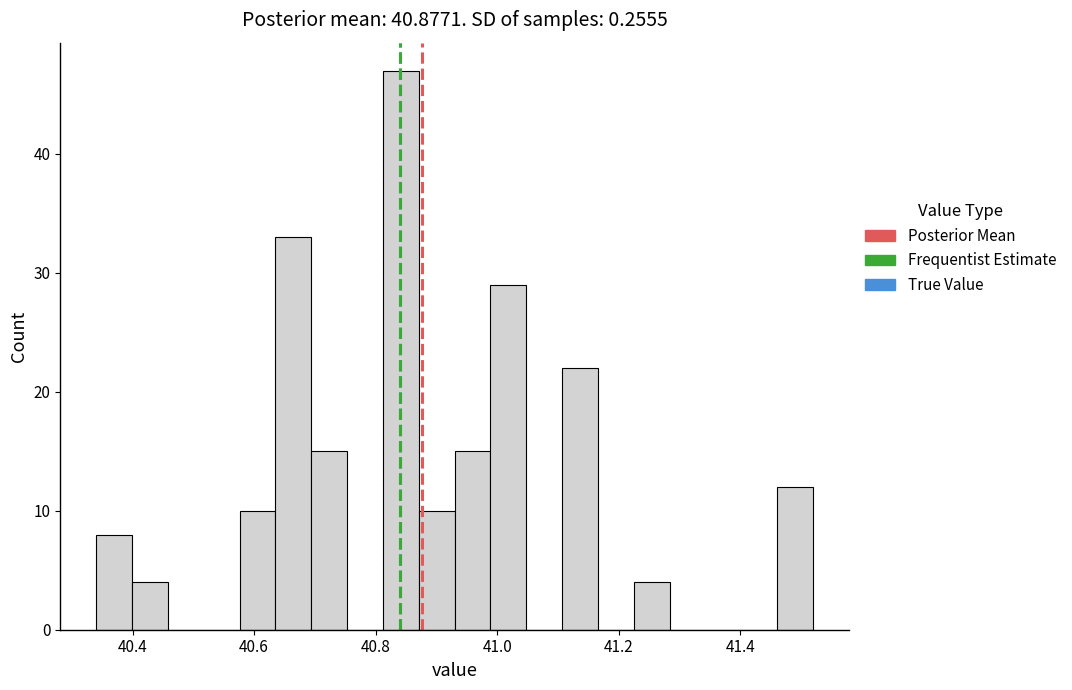

Around what value on the x-axis is the tallest bar? Give the approximate position of its centre, as read against the axis.

40.84